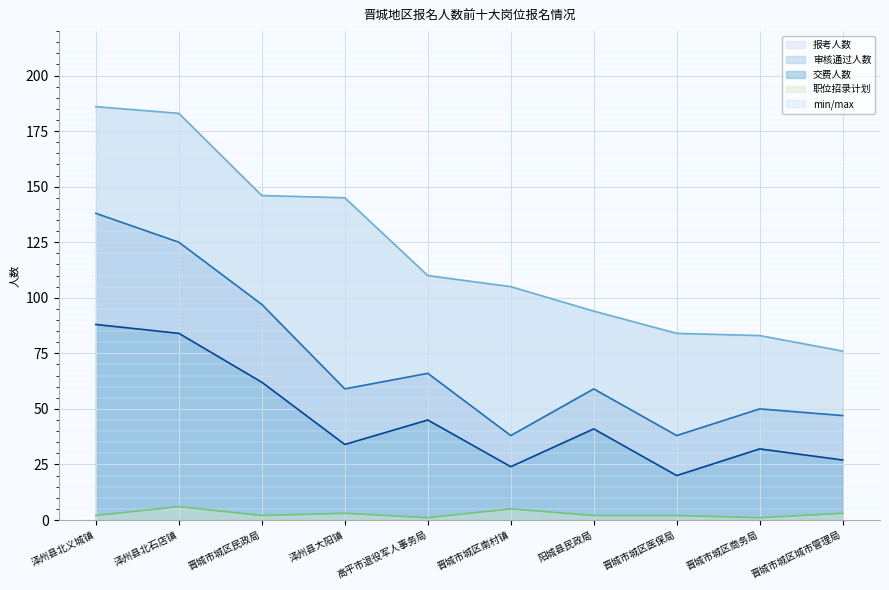

What is the average value of the 职位招录计划 series?

3